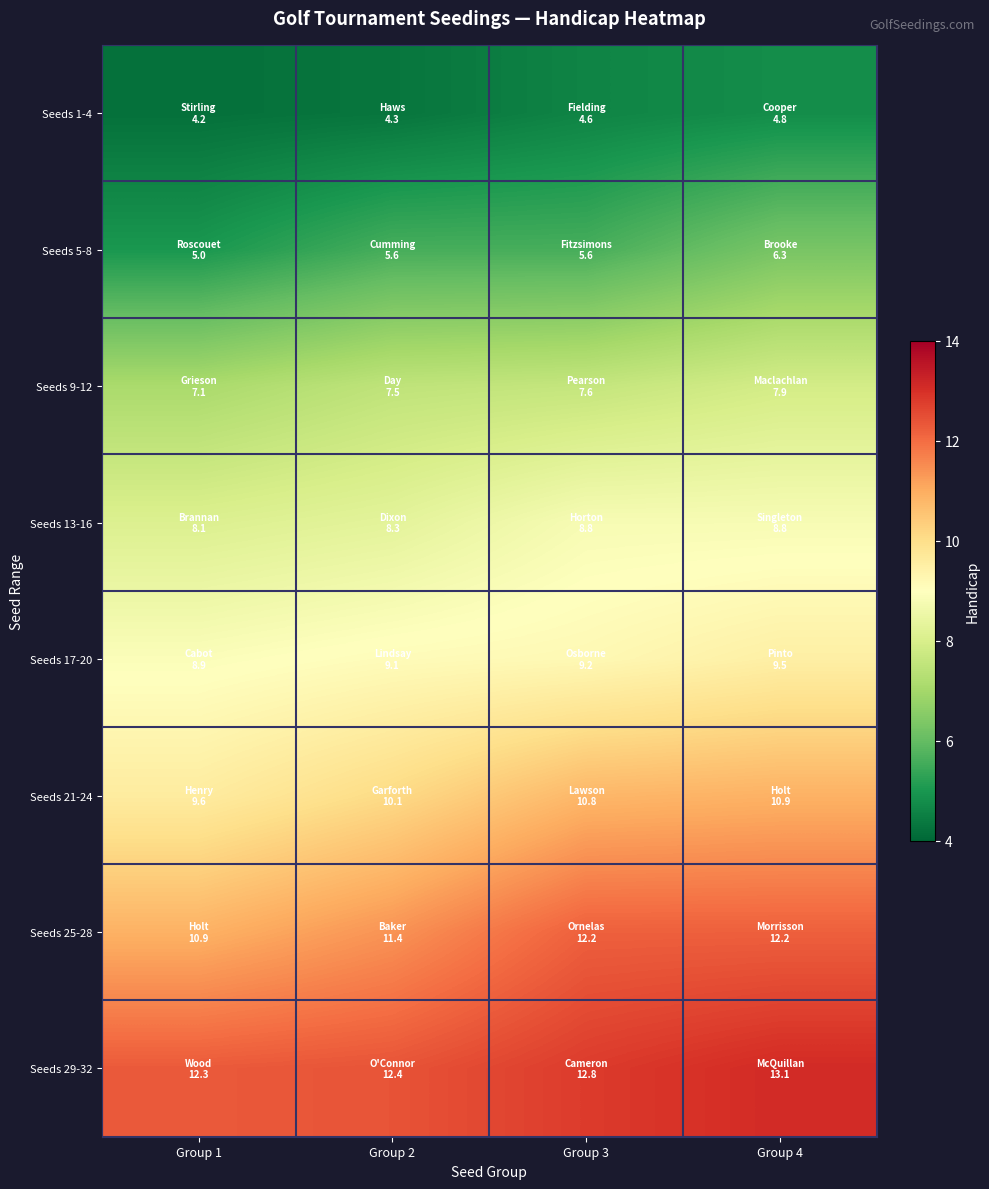

Which series changed the most between Group 1 and Group 3?

Seeds 25-28